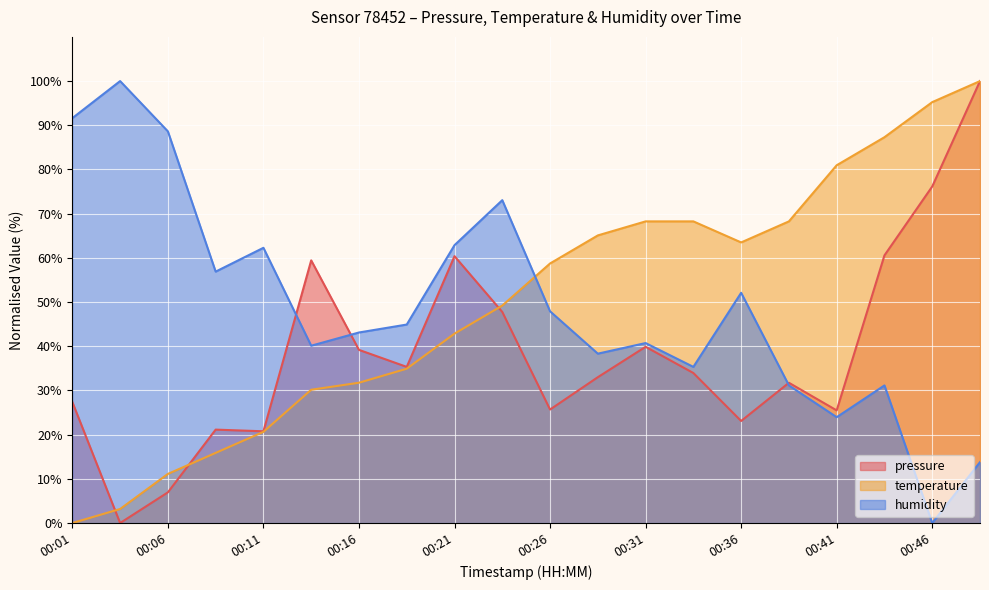

Rank the series by their maximum value, from highest to lowest.

pressure, temperature, humidity